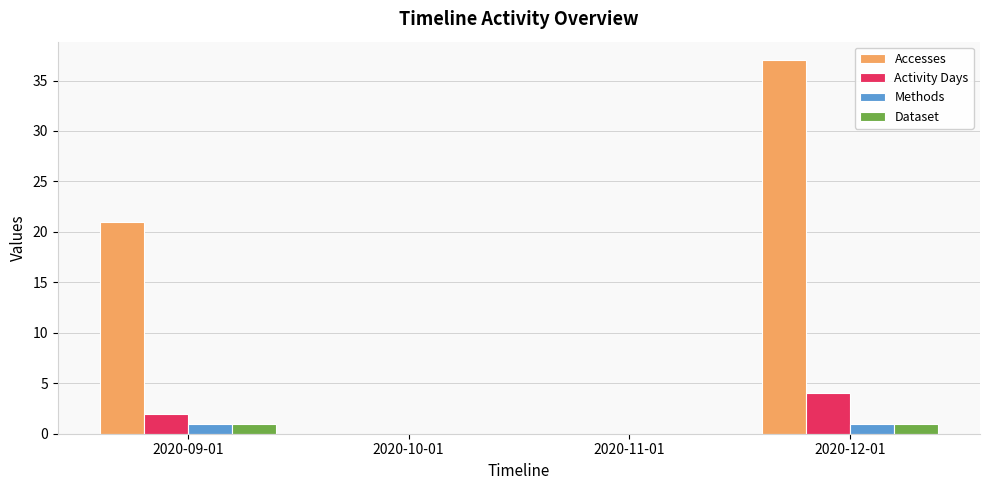

What is the sum of all Accesses values?

58